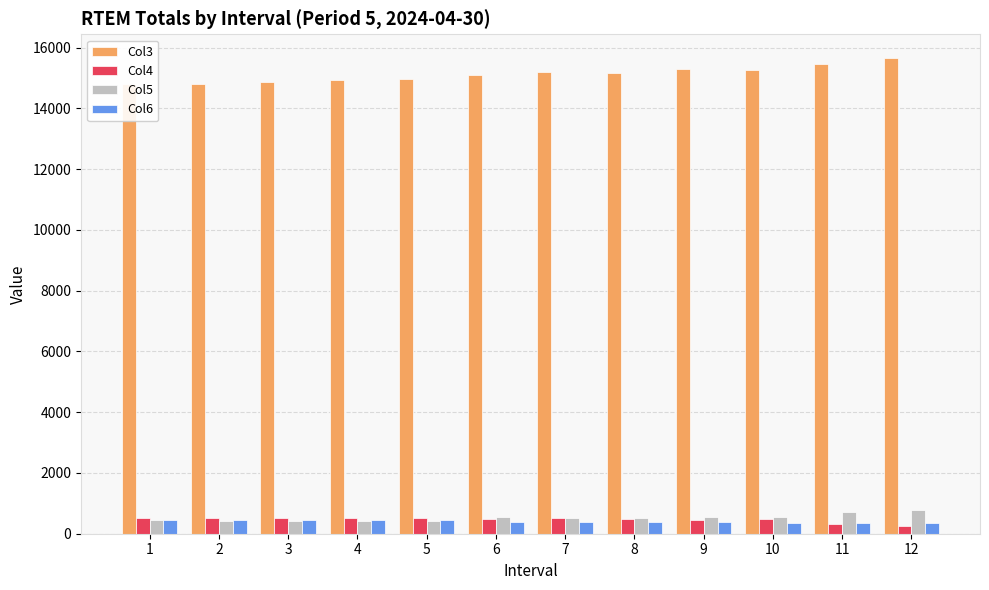

Which series has the widest spread of values?

Col3